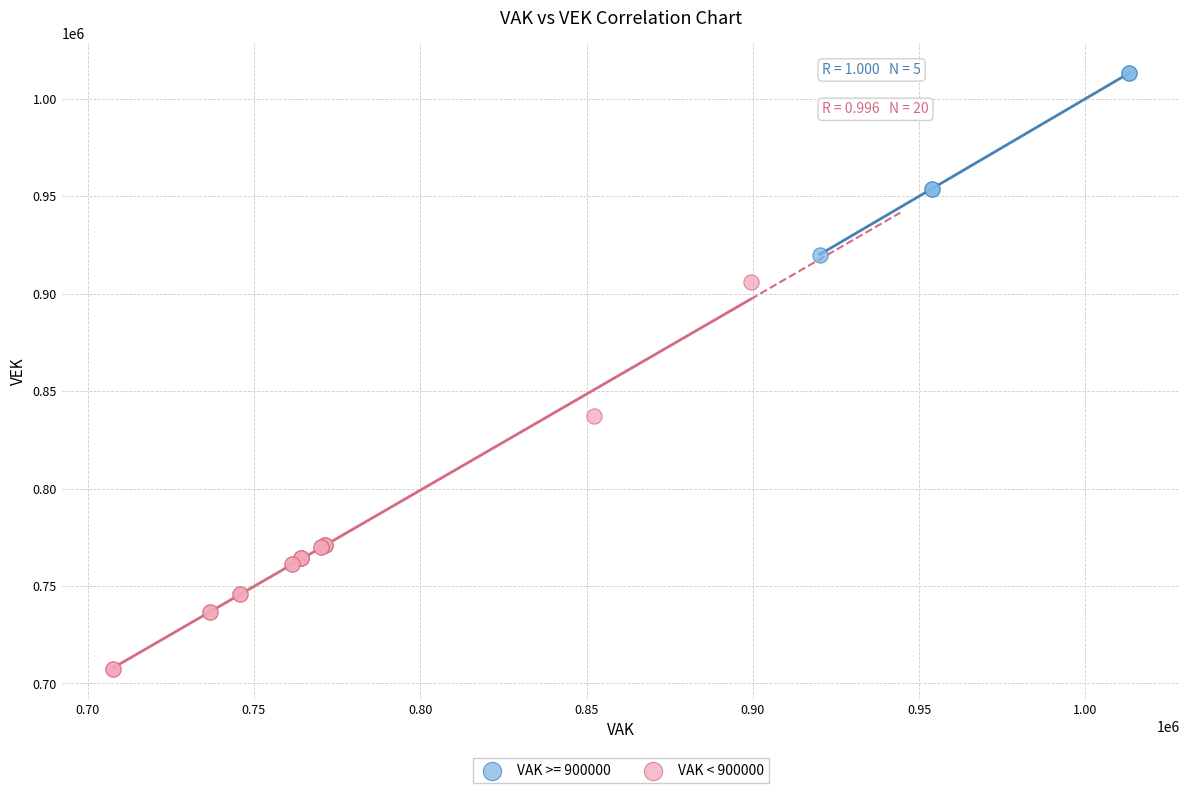

Which series reaches the maximum Y coordinate?

VAK >= 900000